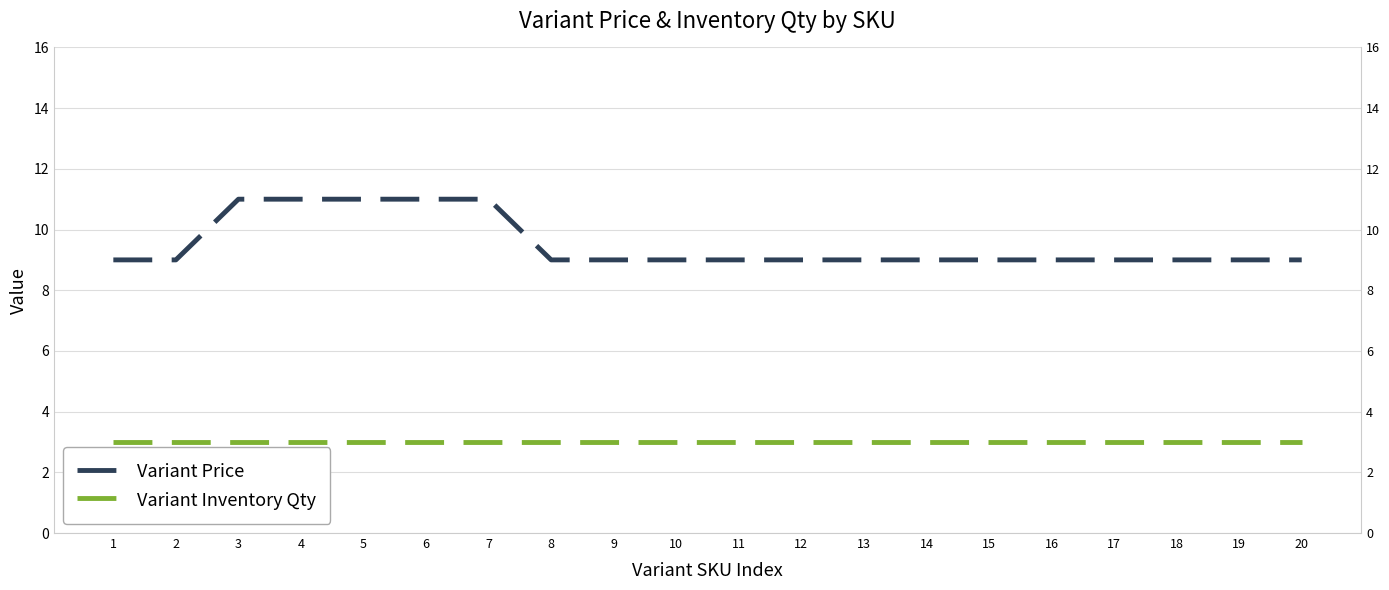

What is the difference between the maximum and second lowest values in the Variant Price series?

2